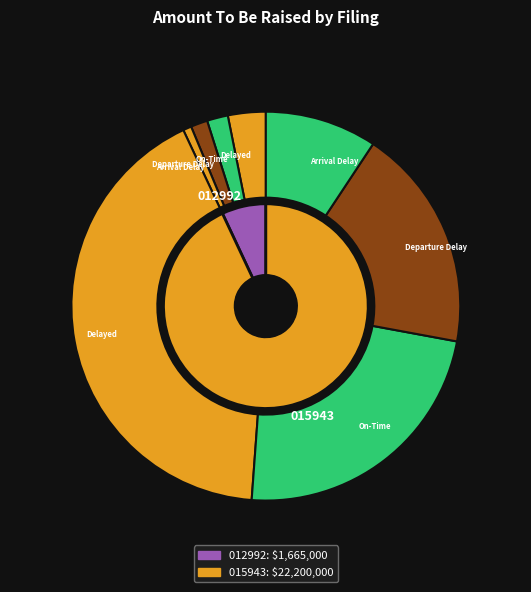

Is it true that 0001493152-21-015943 is 93% of the pie?

True